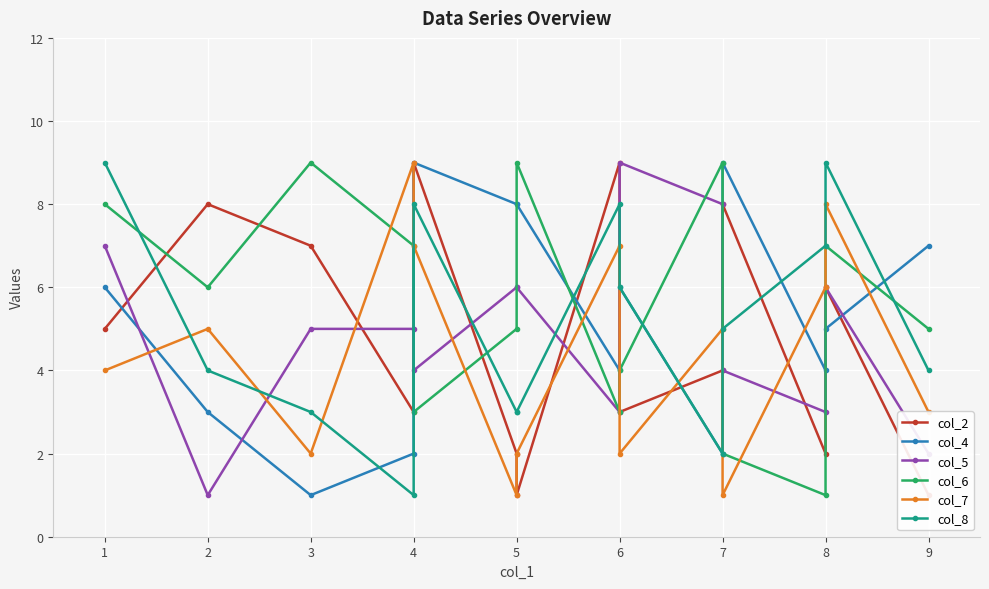

Which series has the largest total across all categories?

col_6